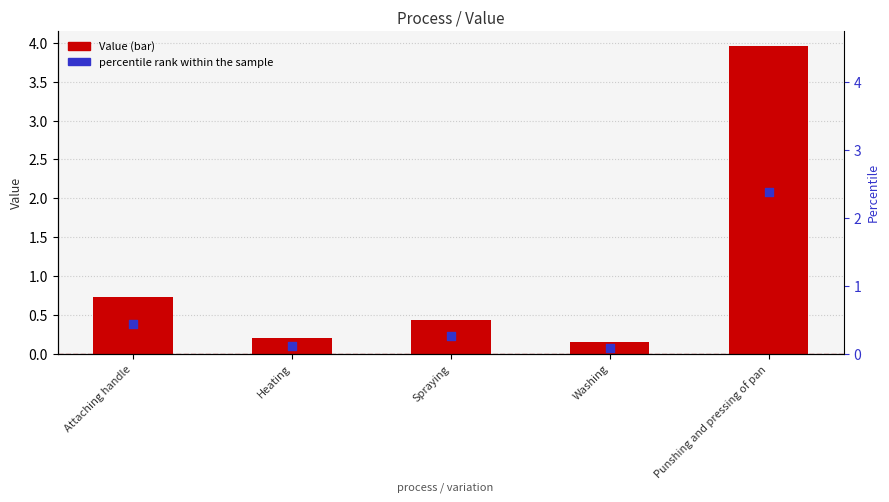

At how many categories does at least one series exceed 1?

1